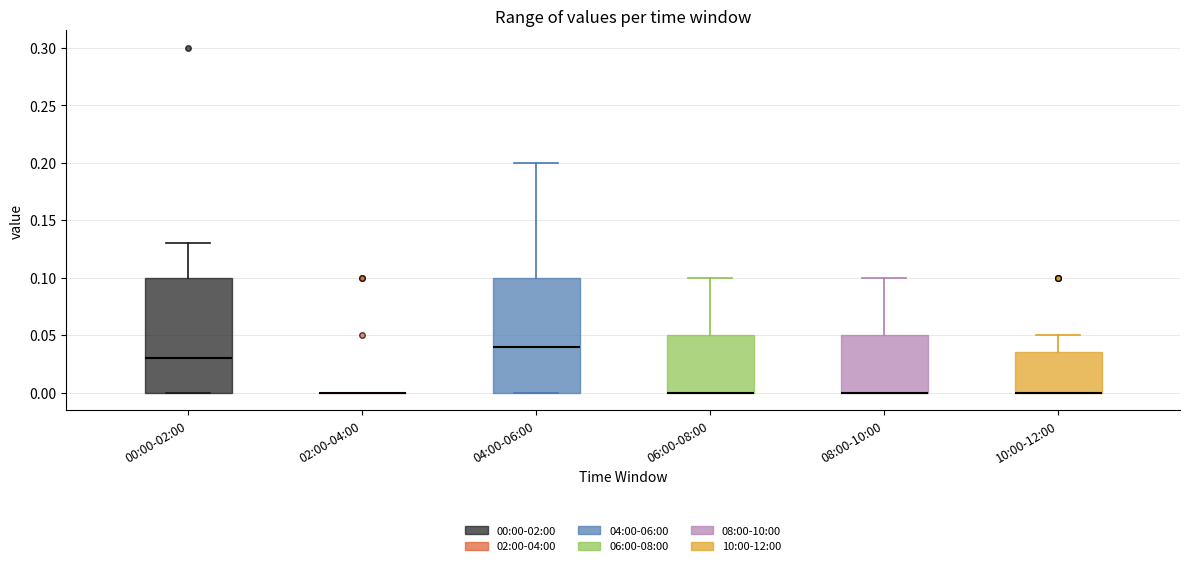

Reading left to right, read every box against the y-axis: the position of its median line, the range the box covers, and the ends of its whiskers. The values are not printed on the chart, so give them approximately, as read against the axis.

00:00-02:00: median 0.030, box 0.000 to 0.100, whiskers 0.000 to 0.130
02:00-04:00: box collapsed to a line at 0.000, whiskers 0.000 to 0.000
04:00-06:00: median 0.040, box 0.000 to 0.100, whiskers 0.000 to 0.200
06:00-08:00: median 0.000 (drawn on the box's lower edge), box 0.000 to 0.050, whiskers 0.000 to 0.100
08:00-10:00: median 0.000 (drawn on the box's lower edge), box 0.000 to 0.050, whiskers 0.000 to 0.100
10:00-12:00: median 0.000 (drawn on the box's lower edge), box 0.000 to 0.035, whiskers 0.000 to 0.050